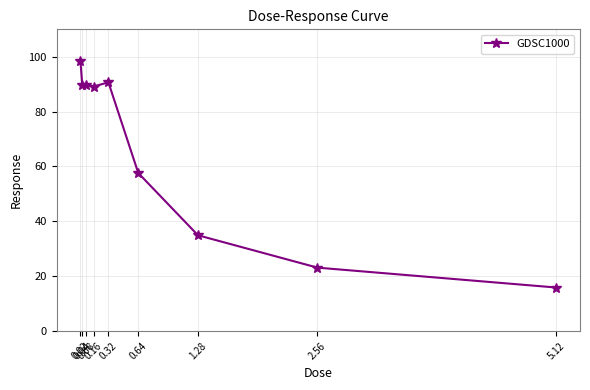

What is the sum of all values?

589.0